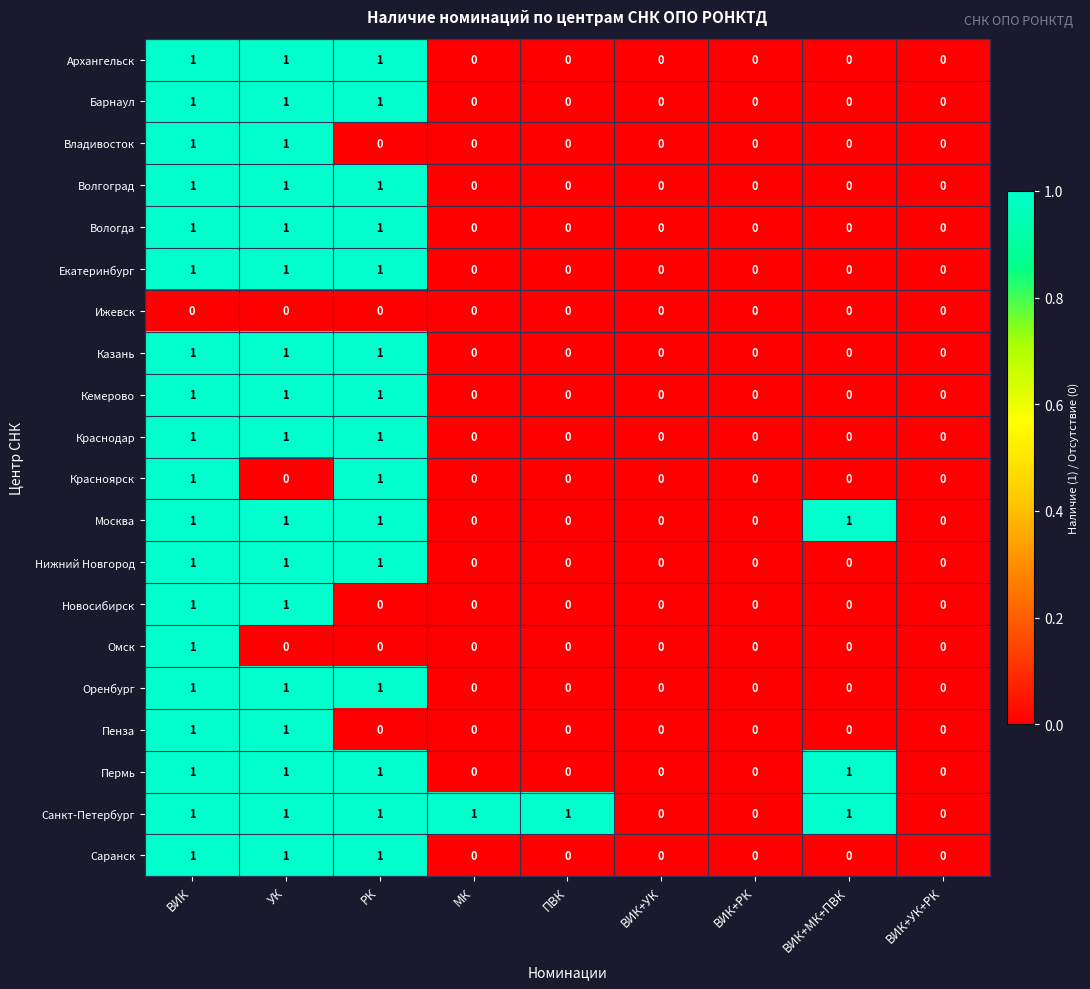

Is it true that Красноярск equals 1 at ВИК?

True